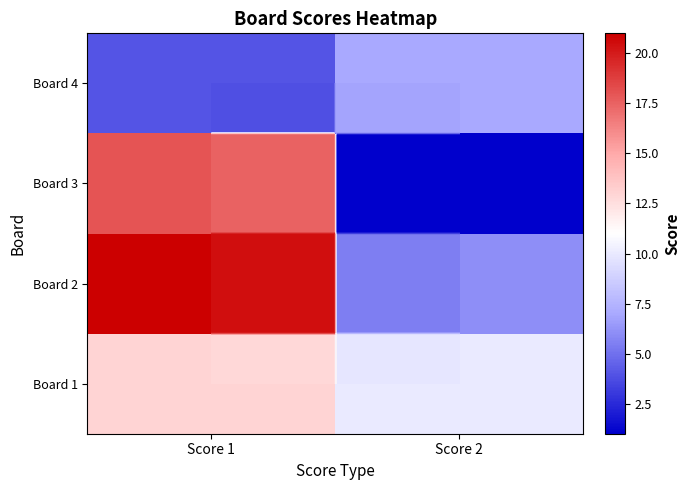

Count the Board 1 values in the range 10 to 13.

2